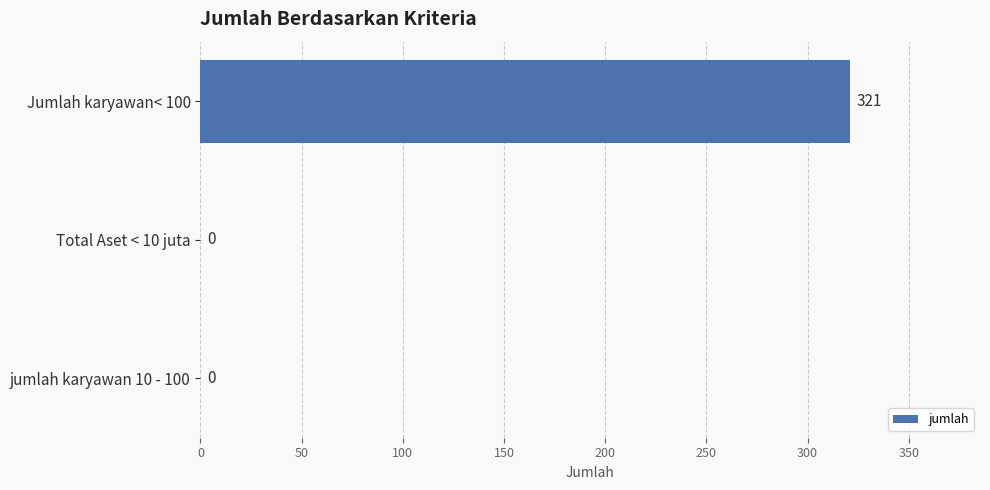

True or false: the data shows 0 at Total Aset < 10 juta.

True